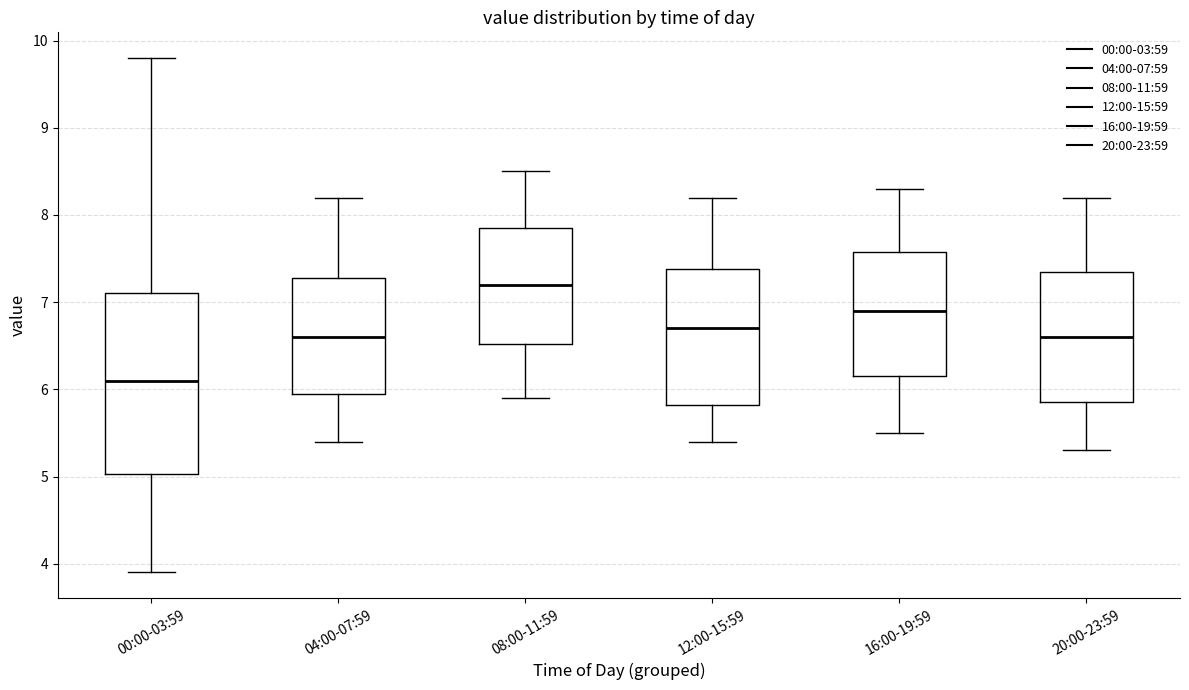

Which box is the tallest, from its lower edge to its upper edge?

00:00-03:59